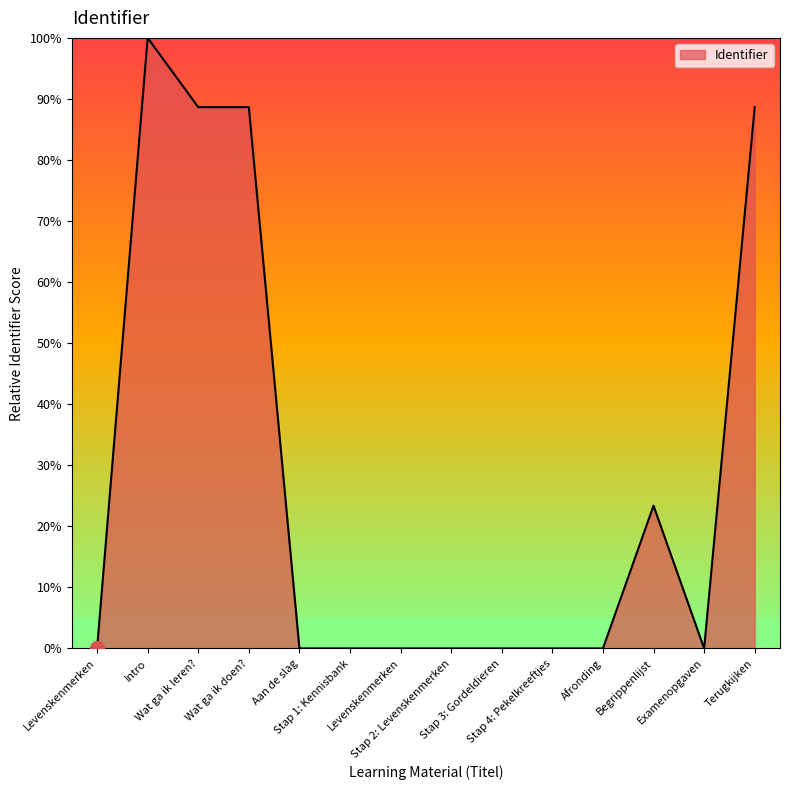

What is the sum of all values?

389.3